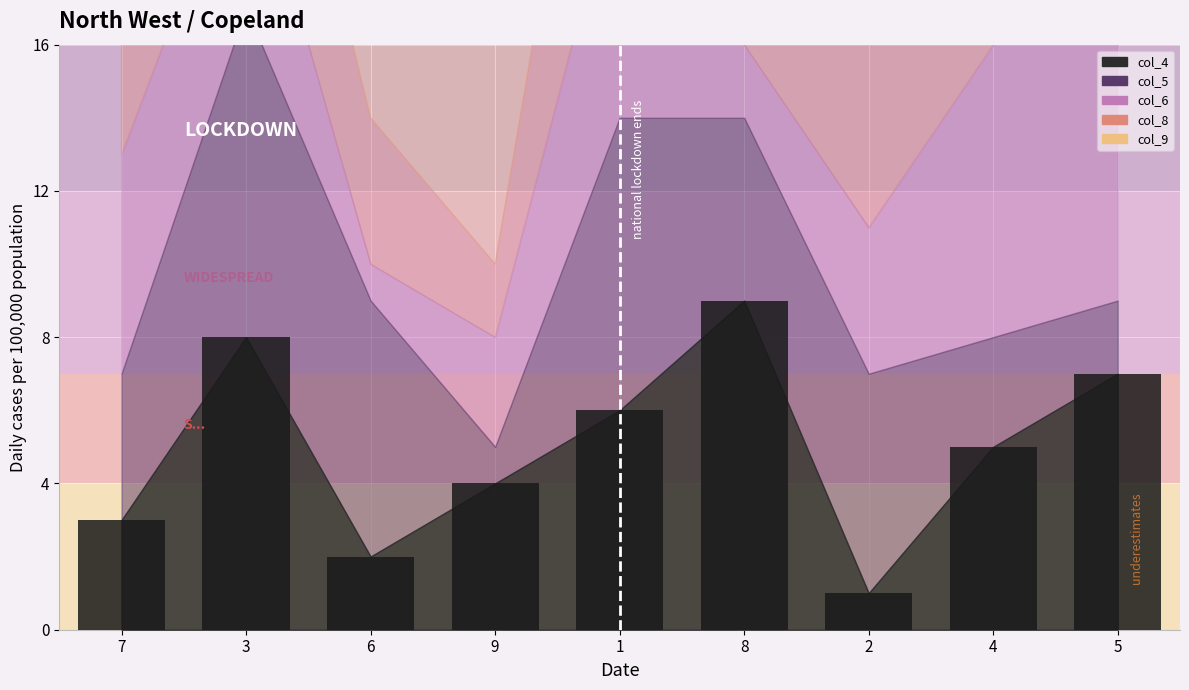

Approximately how many times larger is the value at 1 compared to 8?

0.7